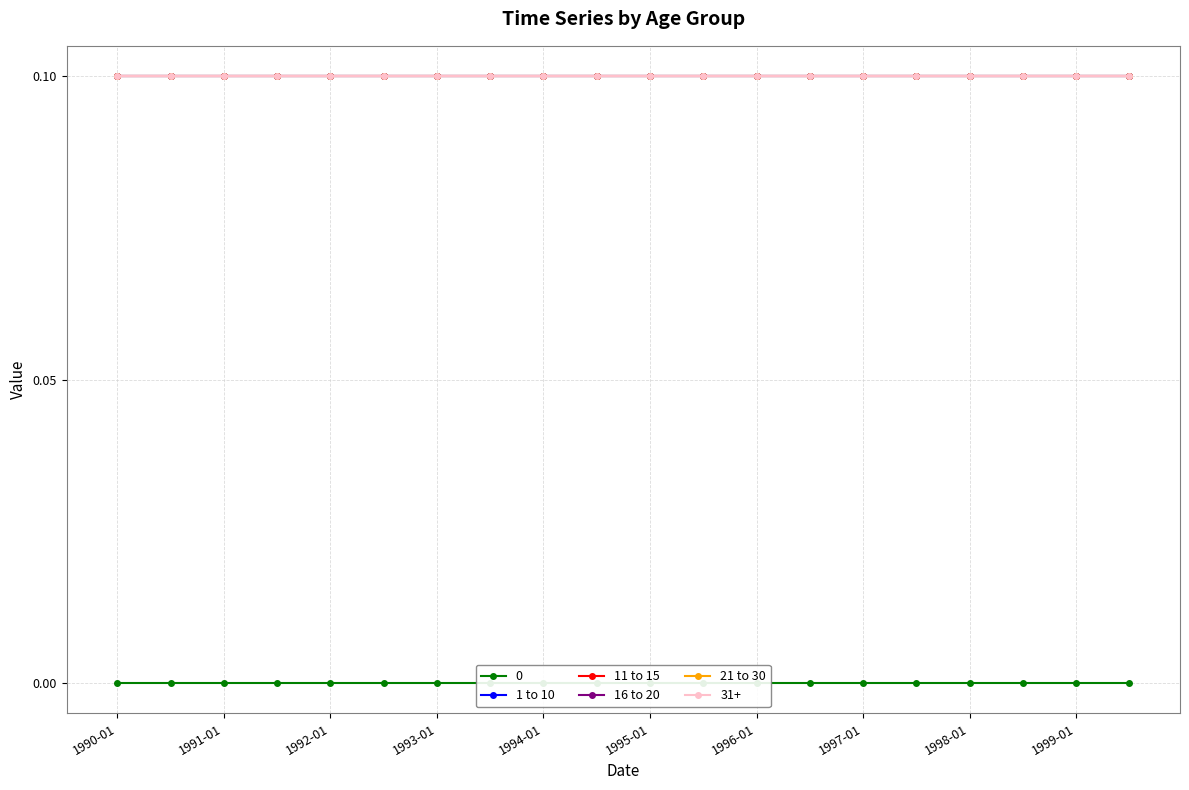

True or false: 0 has more than 2 points higher than both neighbors.

False